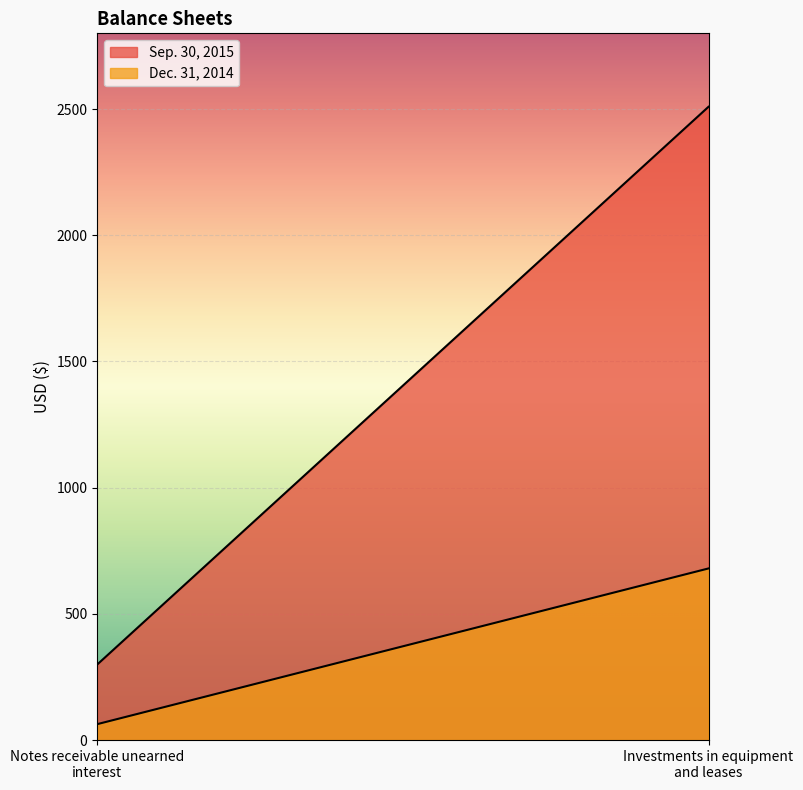

Reading left to right, what are all the values shown in this chart?

Sep. 30, 2015: Notes receivable unearned interest=299	Investments in equipment and leases=2509
Dec. 31, 2014: Notes receivable unearned interest=63	Investments in equipment and leases=680